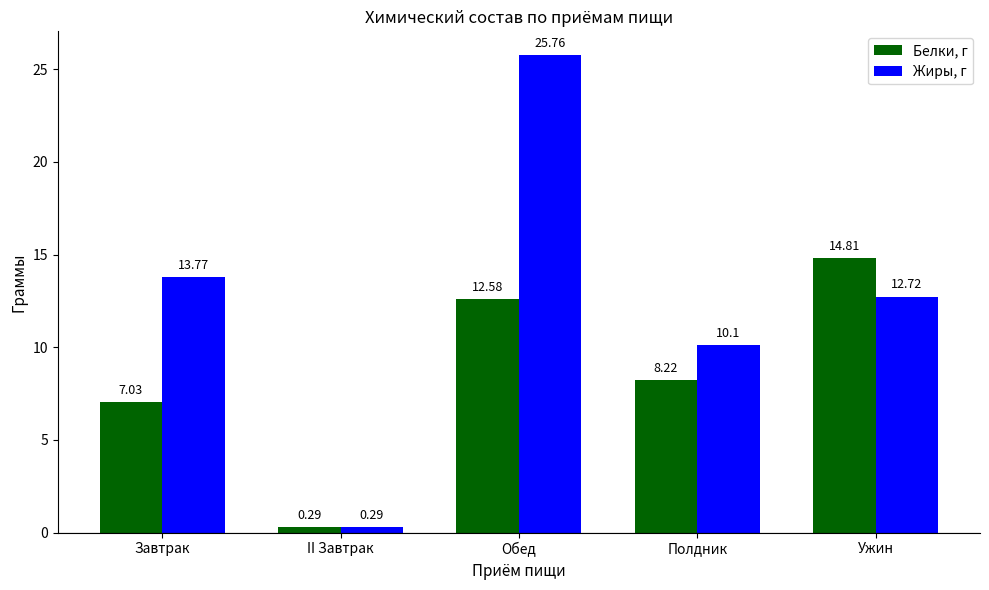

Where does the Жиры, г series first go above 12?

Завтрак